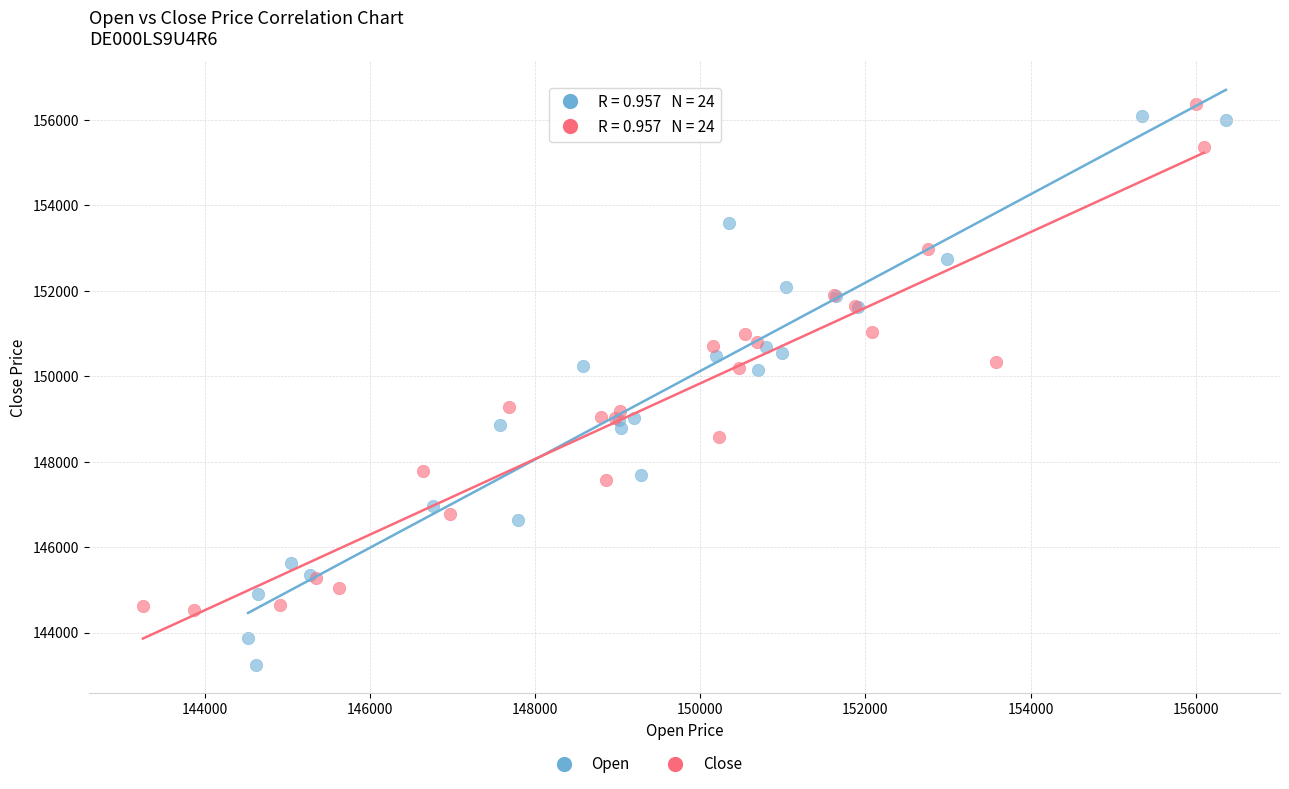

Which series reaches the minimum Y coordinate?

Open